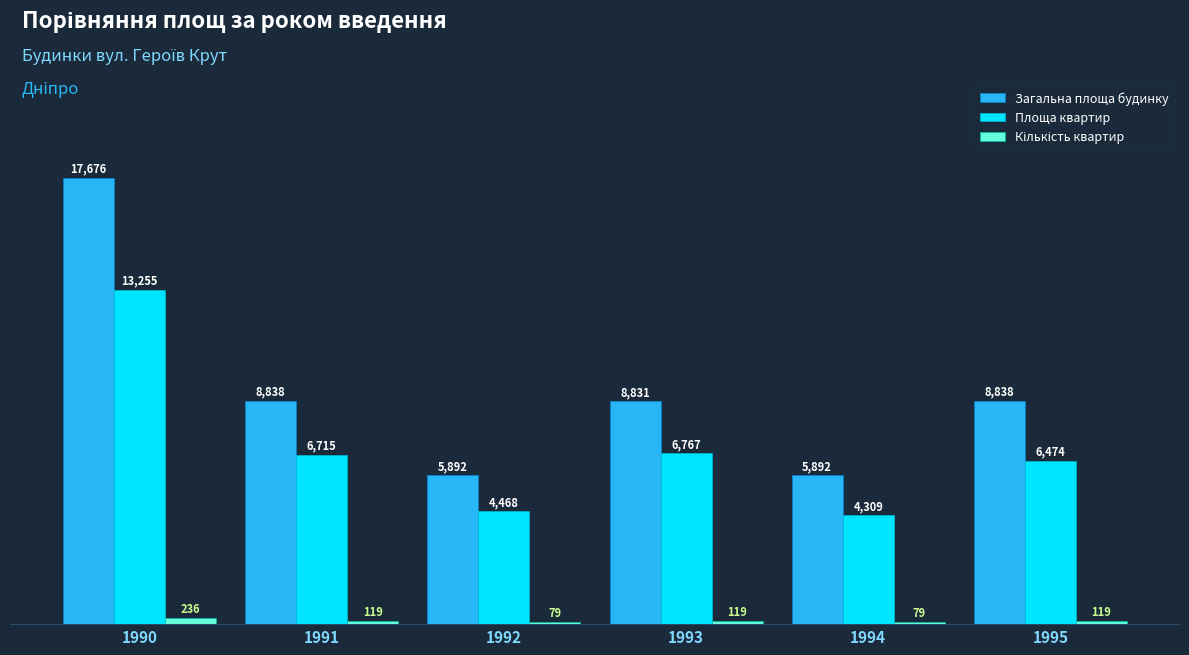

What is the difference between the Загальна площа будинку values at 1991 and 1994?

2946.0